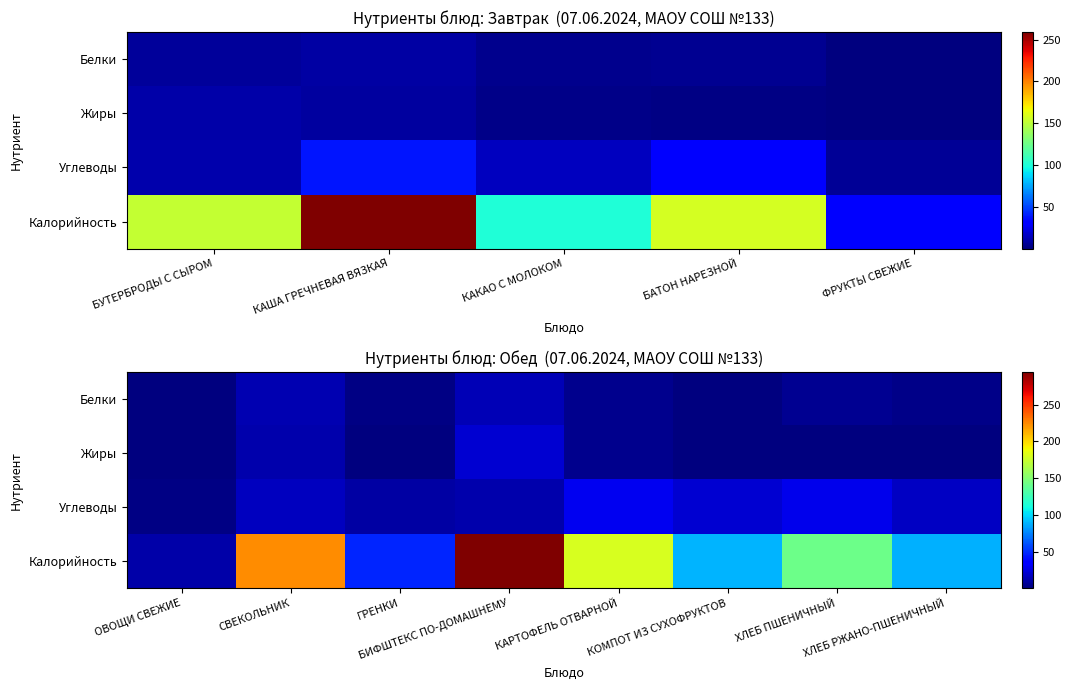

What is the difference between the highest and lowest values at ХЛЕБ РЖАНО-ПШЕНИЧНЫЙ?

88.2